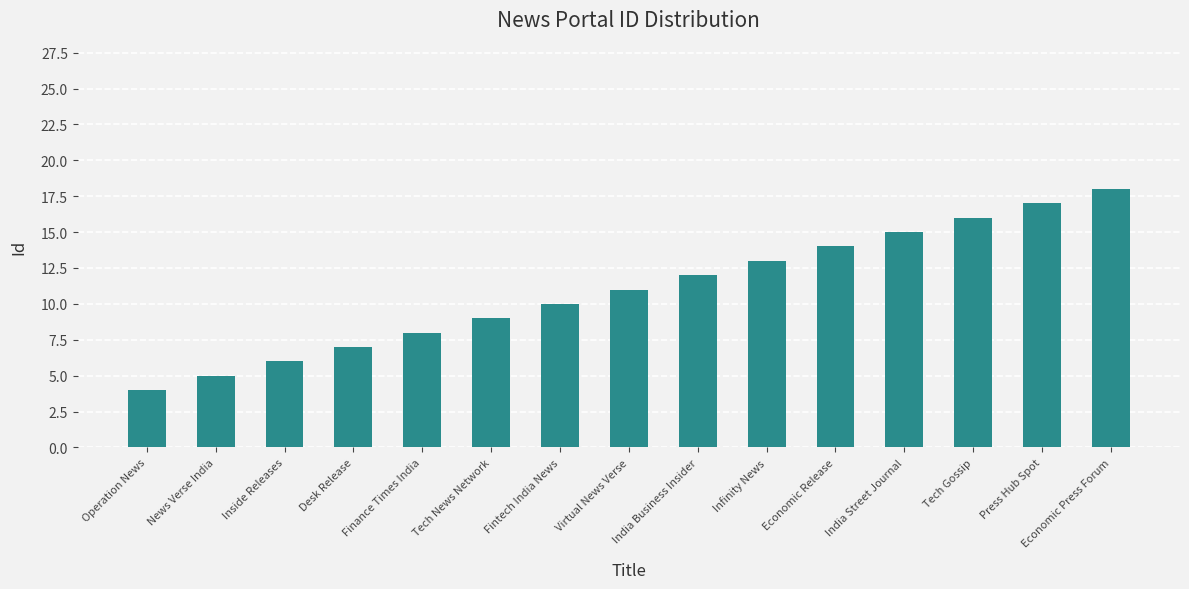

What is the average value?

11